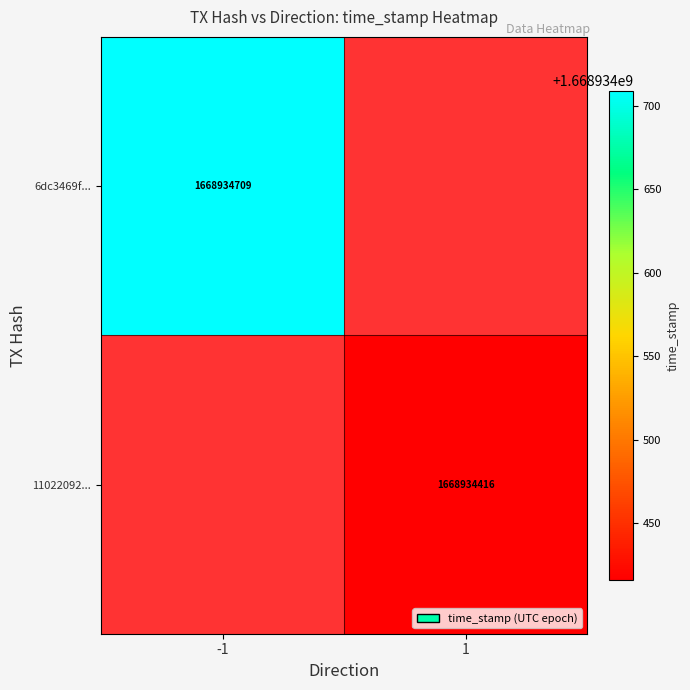

What is the sum of the 110220920020e2b67e6a146d0f5352c2eb020c9 values at time_stamp and direction?

1668934417